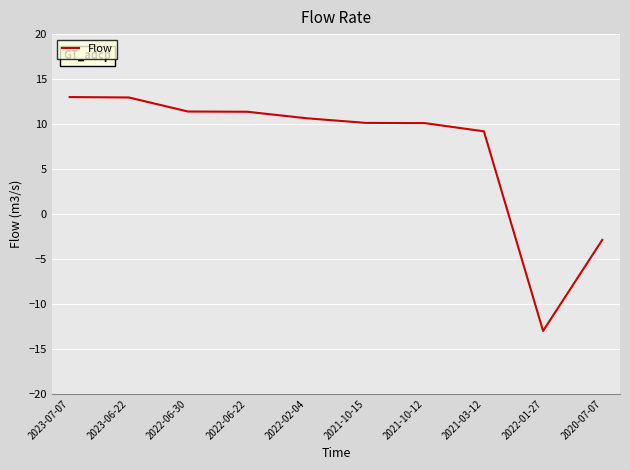

What is the greatest value displayed?

13.0